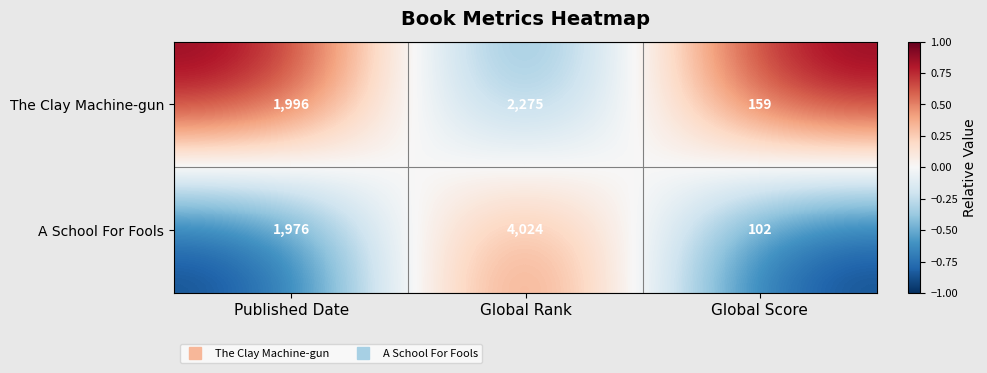

How many data points does each series have?

3